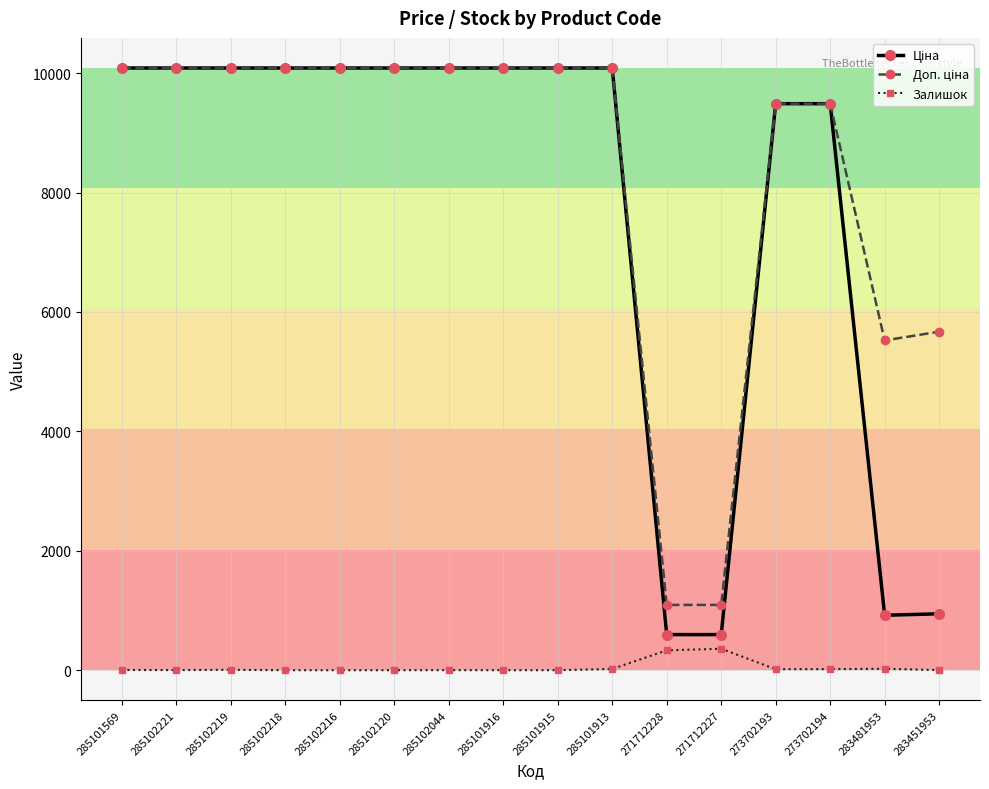

At how many categories does at least one series exceed 2504?

14